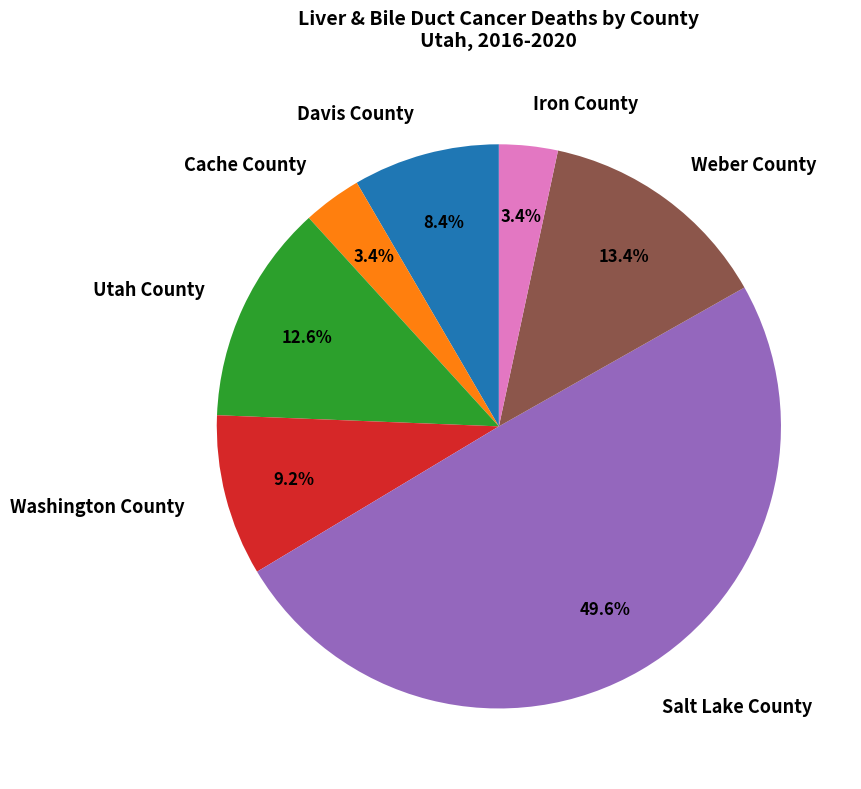

Which category has the biggest portion of the pie?

Salt Lake County